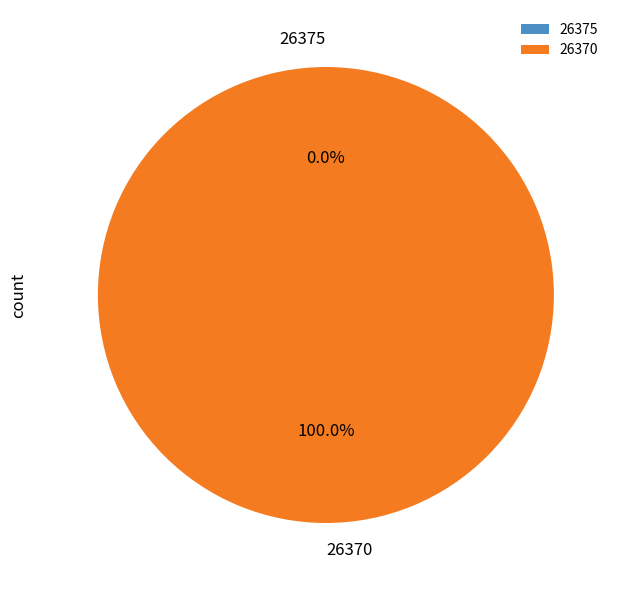

How many slices are in this pie chart?

2